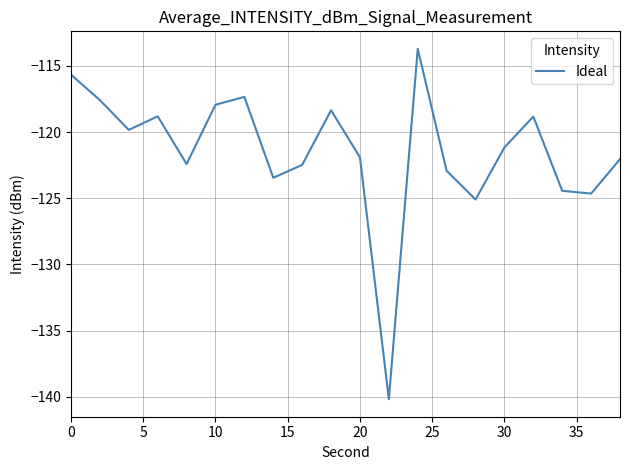

What is the difference between the maximum and minimum values?

26.5